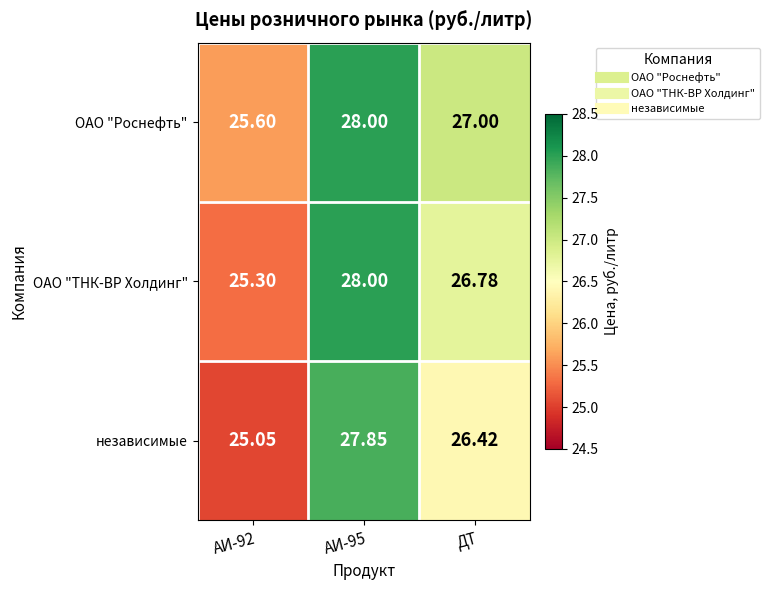

Count the number of categories in the chart.

3